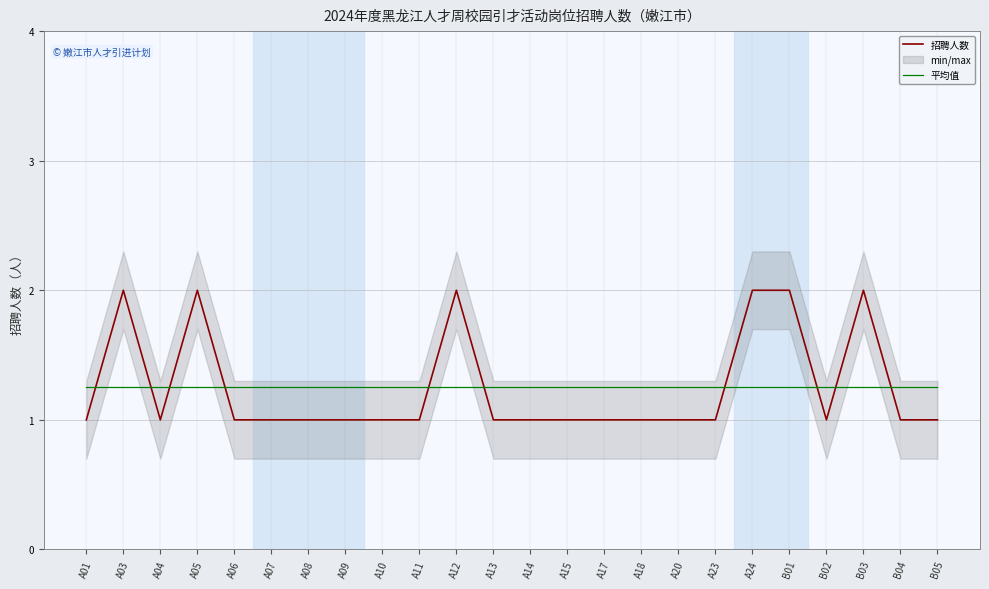

Which series changed the most between A20 and B04?

招聘人数